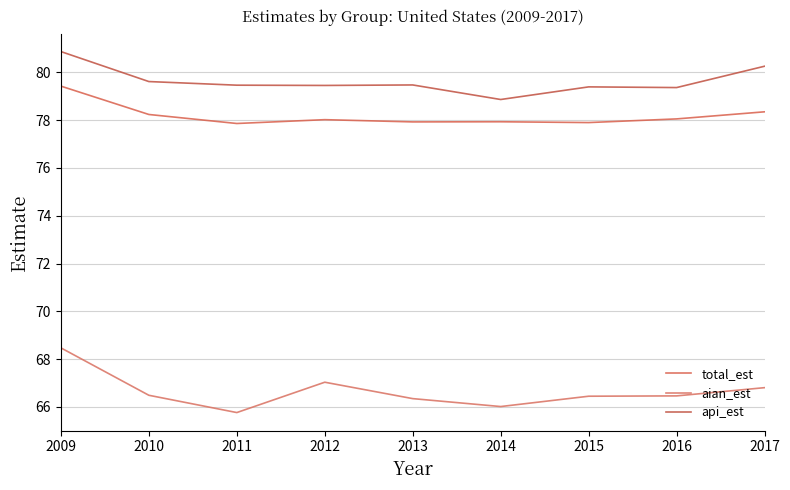

Between 2015 and 2009, which is larger?

2009